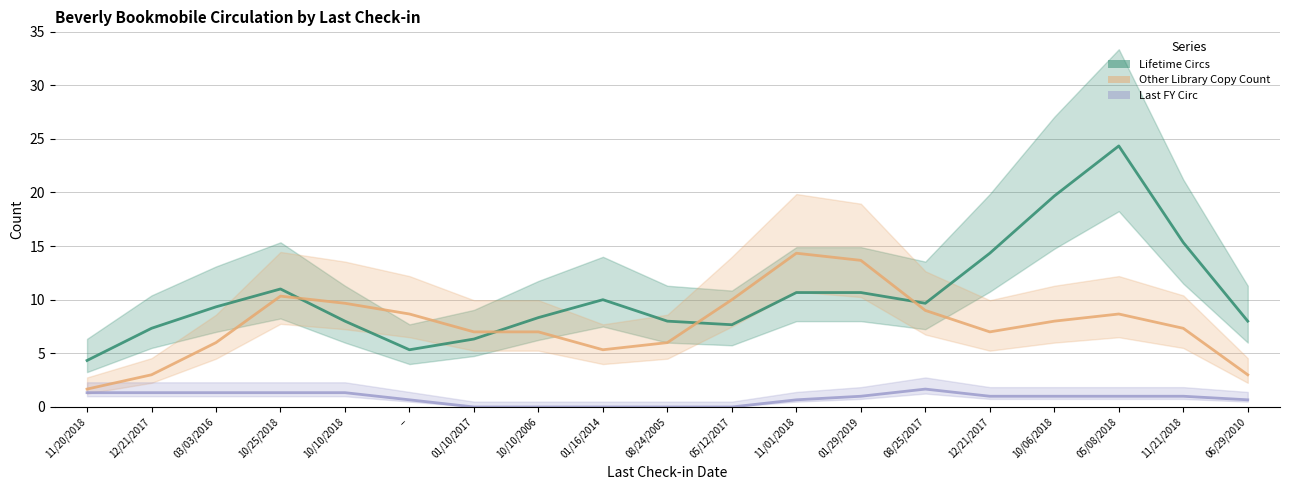

What is the maximum value shown in the chart?

24.3